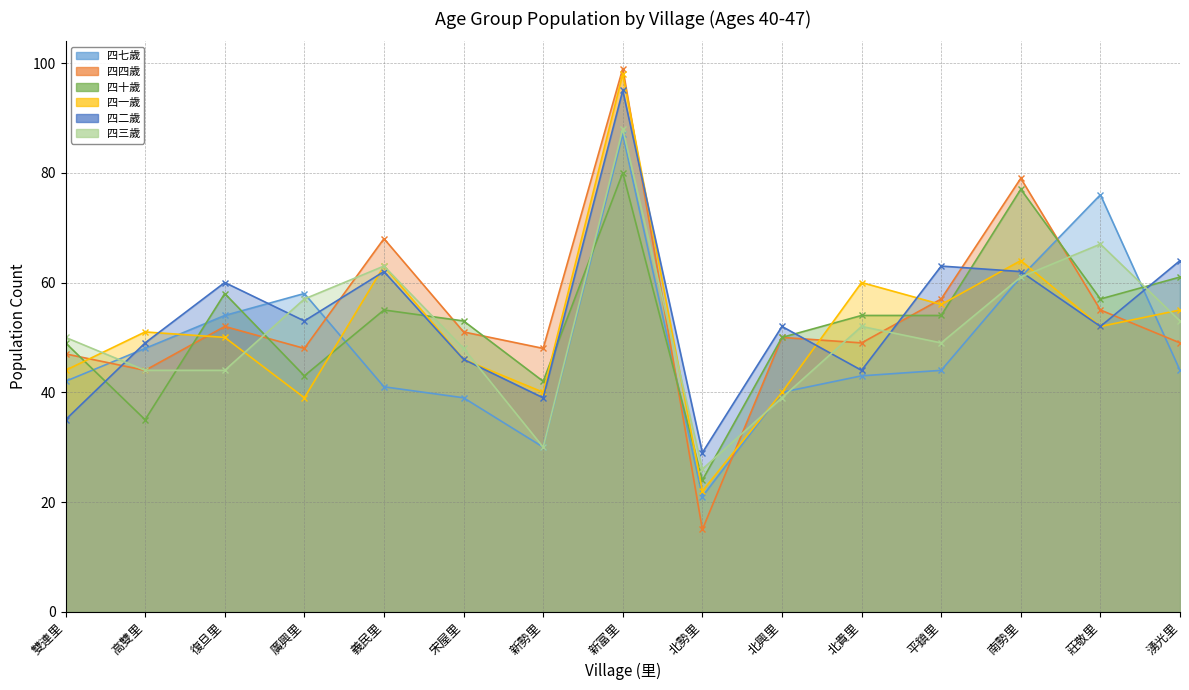

What is the sum of all 四七歲 values?

728